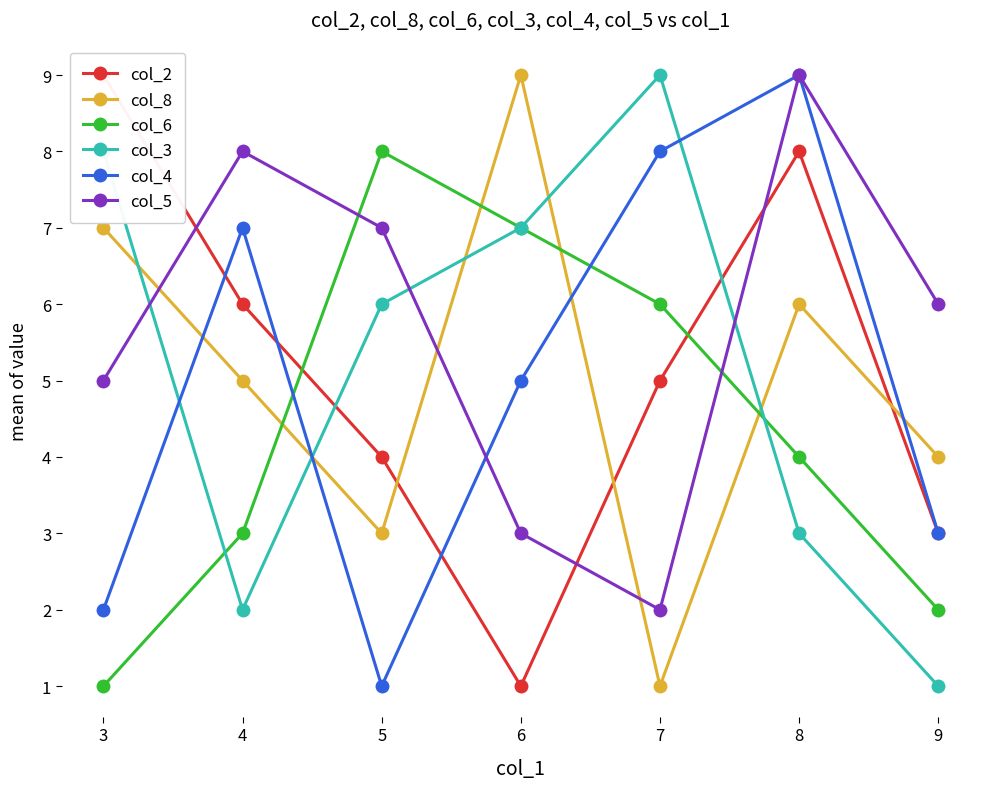

What is the sum of the col_6 values at 5 and 7?

14